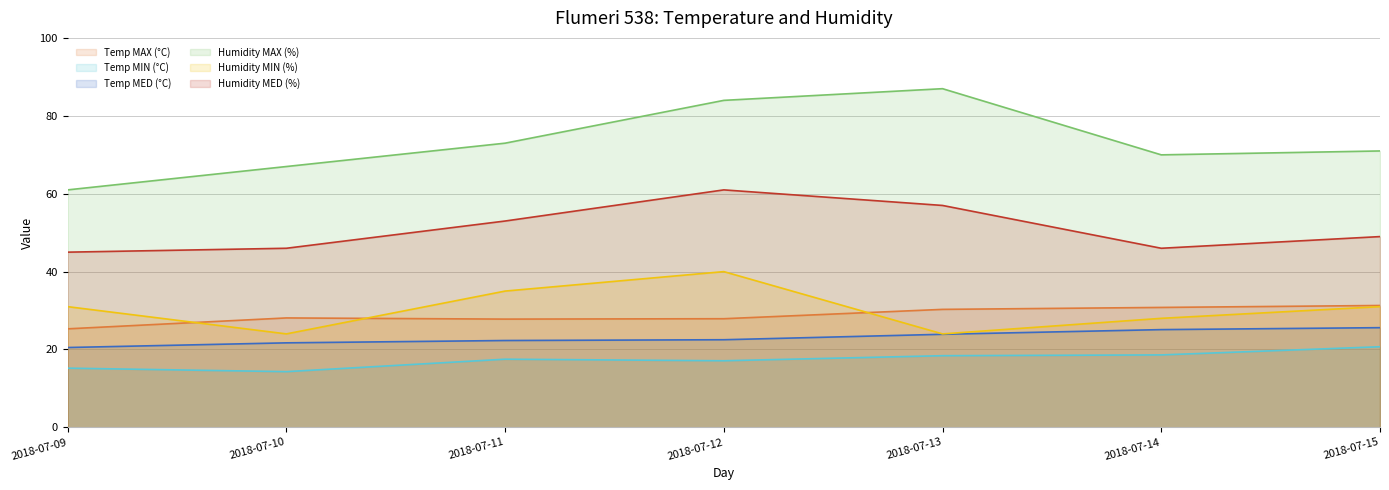

What is the maximum value shown in the chart?

87.0